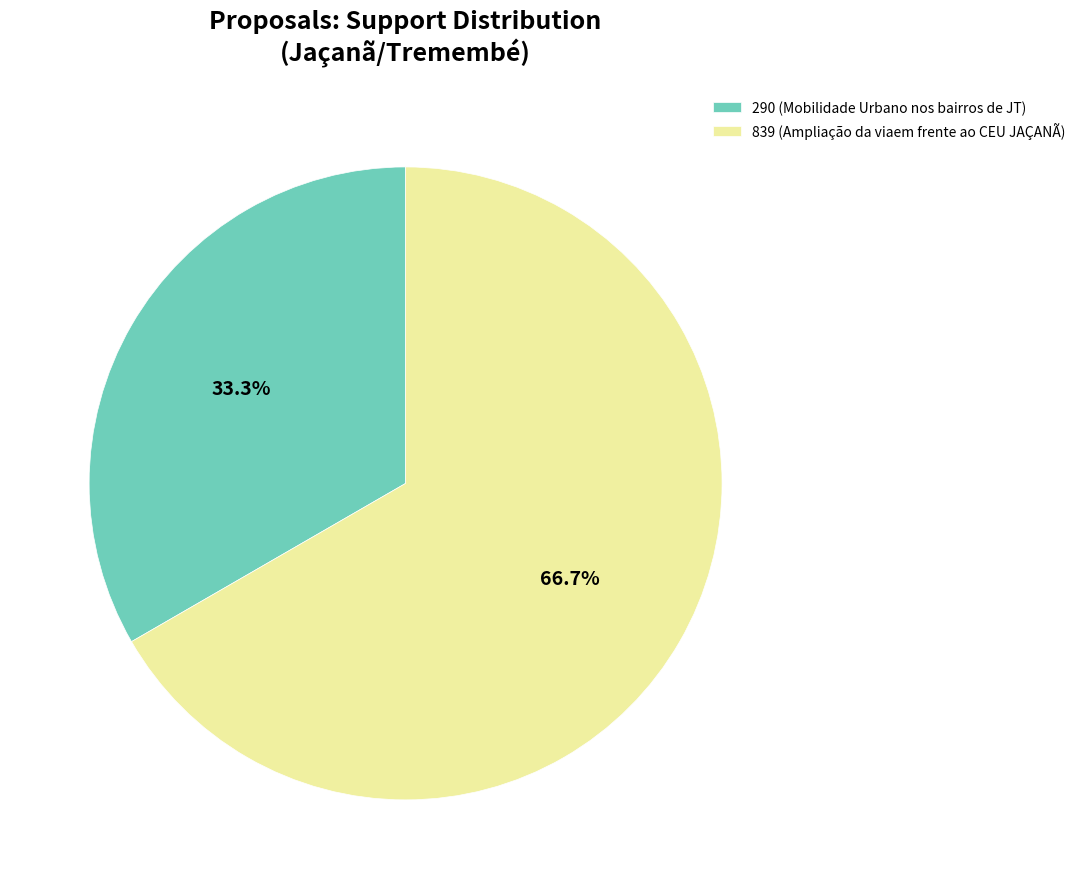

Is the sum of 839 and 290 greater than half?

Yes